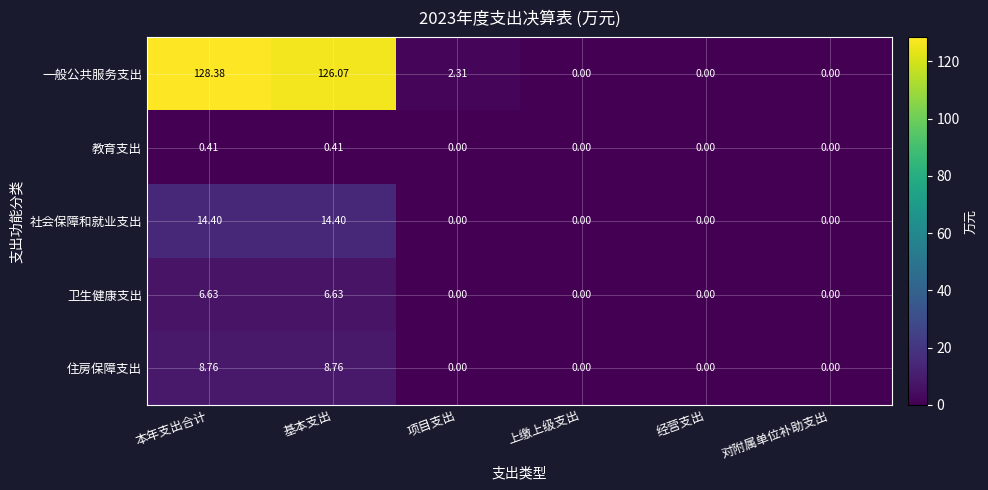

Which category has the highest value in the 一般公共服务支出 series?

本年支出合计